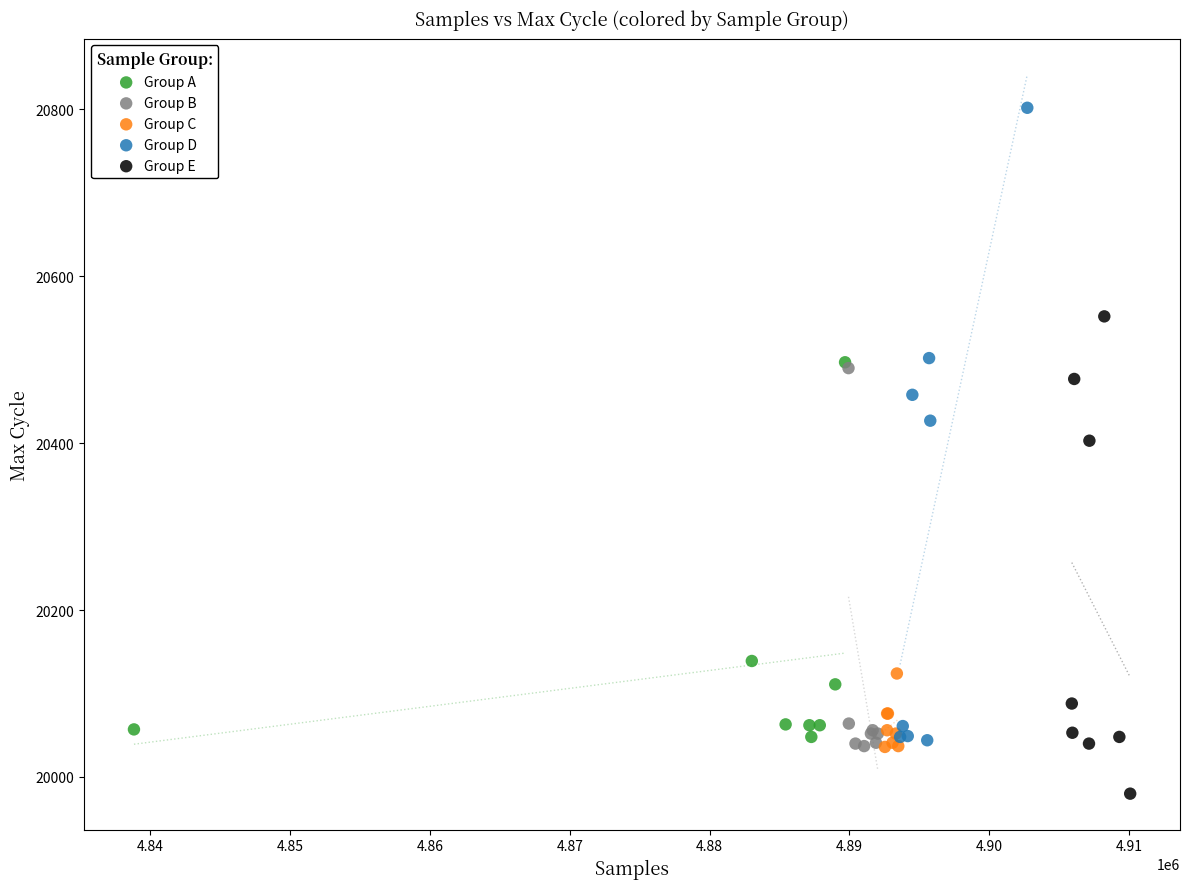

Which series has the widest spread of Y values?

Group D